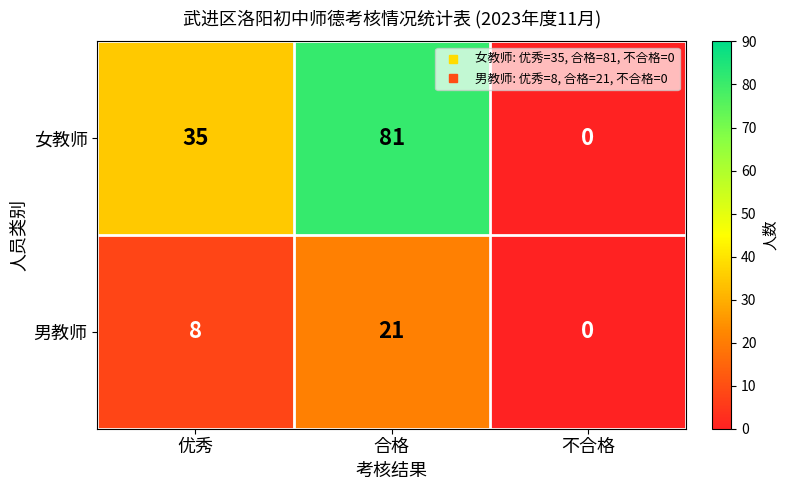

Reading left to right, list all the values displayed in this chart.

女教师: 优秀=35	合格=81	不合格=0
男教师: 优秀=8	合格=21	不合格=0